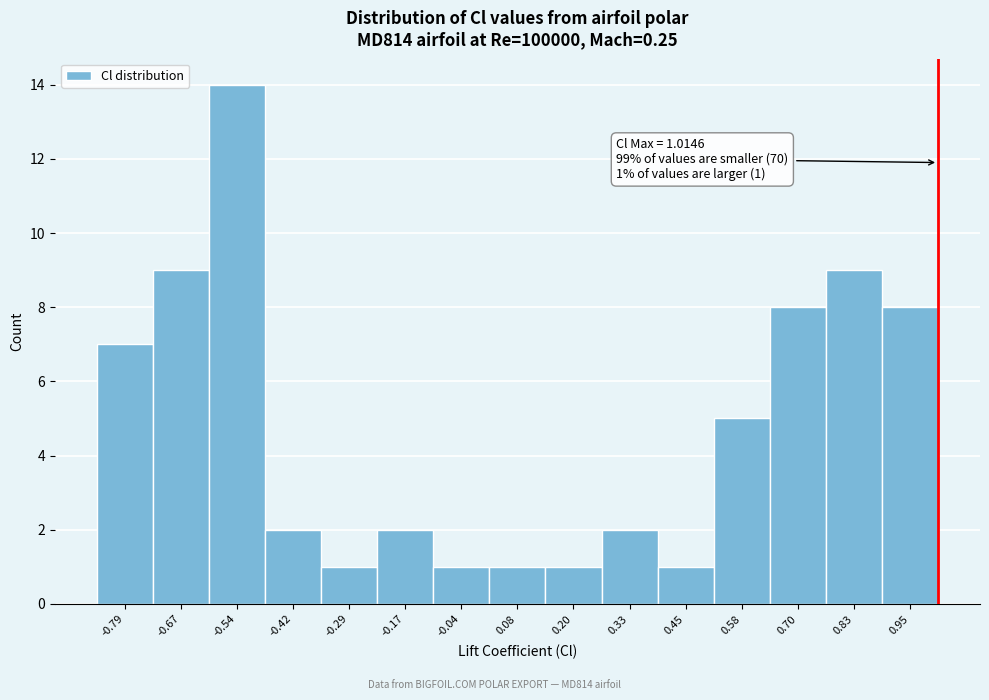

Over which range of the x-axis is the bar tallest?

-0.60 to -0.48